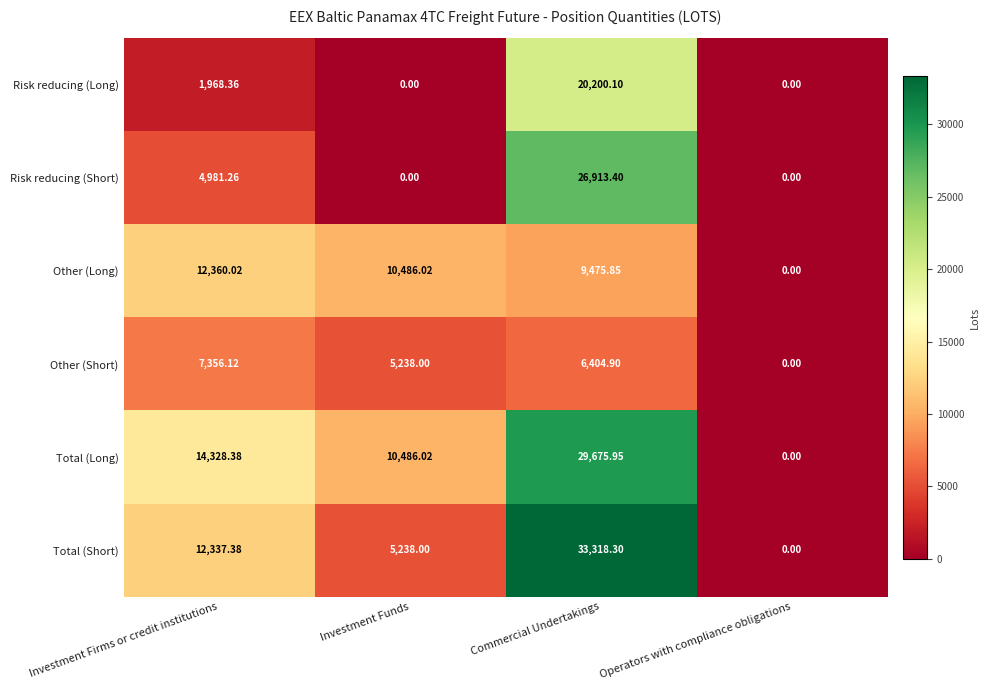

Which series has the largest total across all categories?

Total (Long)